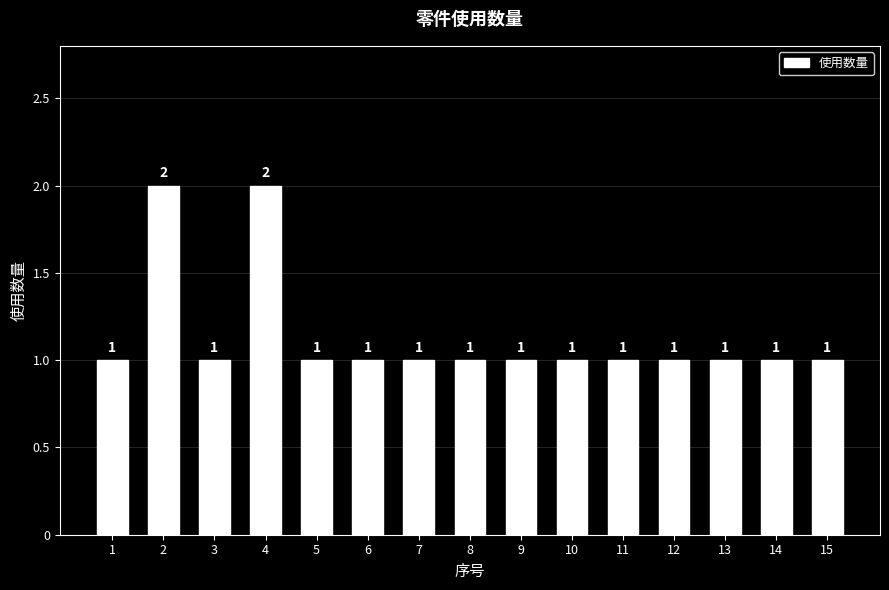

The chart shows a value of 0 at 1. True or false?

False